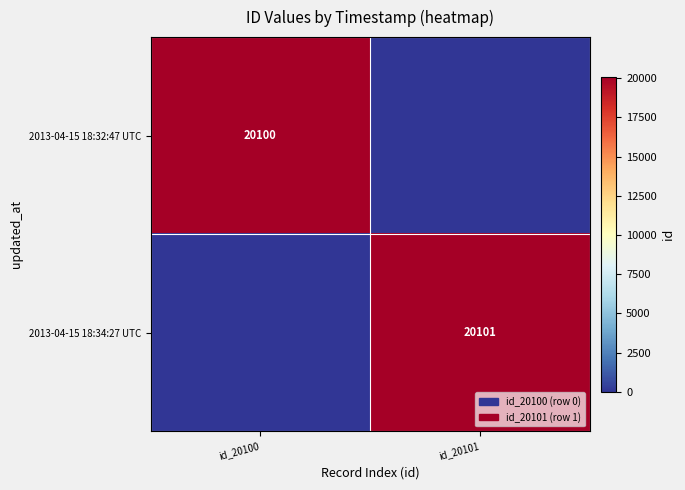

What is the difference between the highest and lowest values at id_20100?

20100